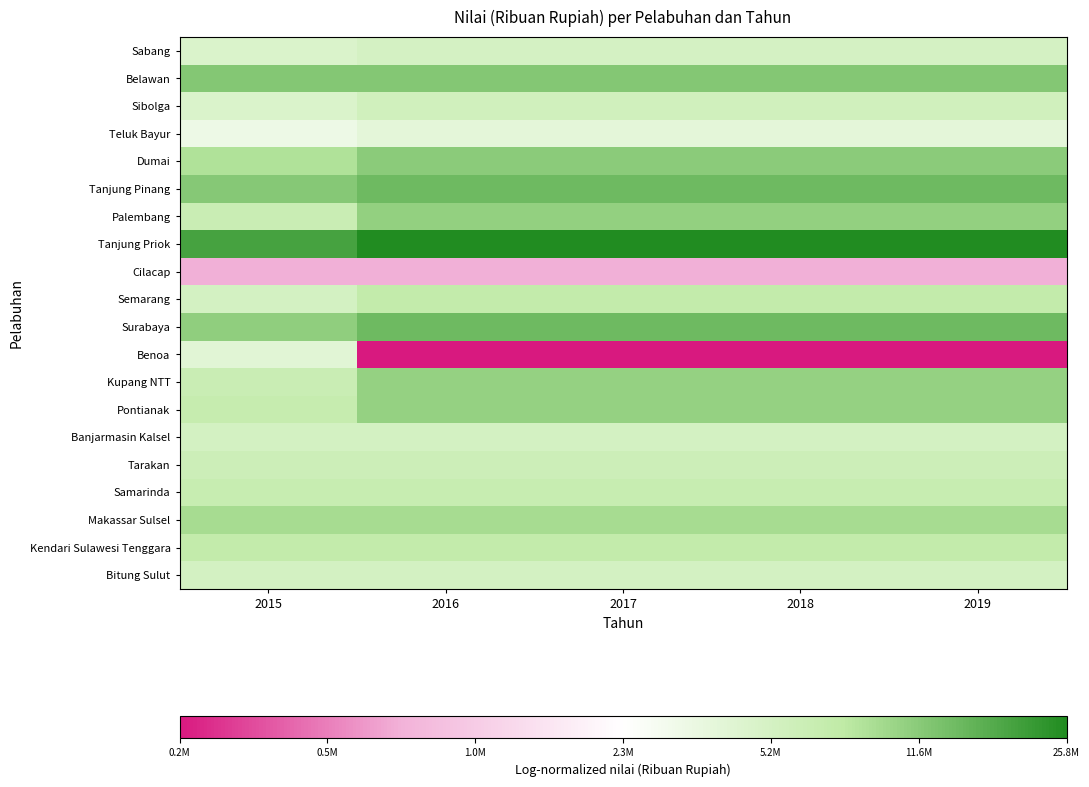

How many data points does each series have?

5